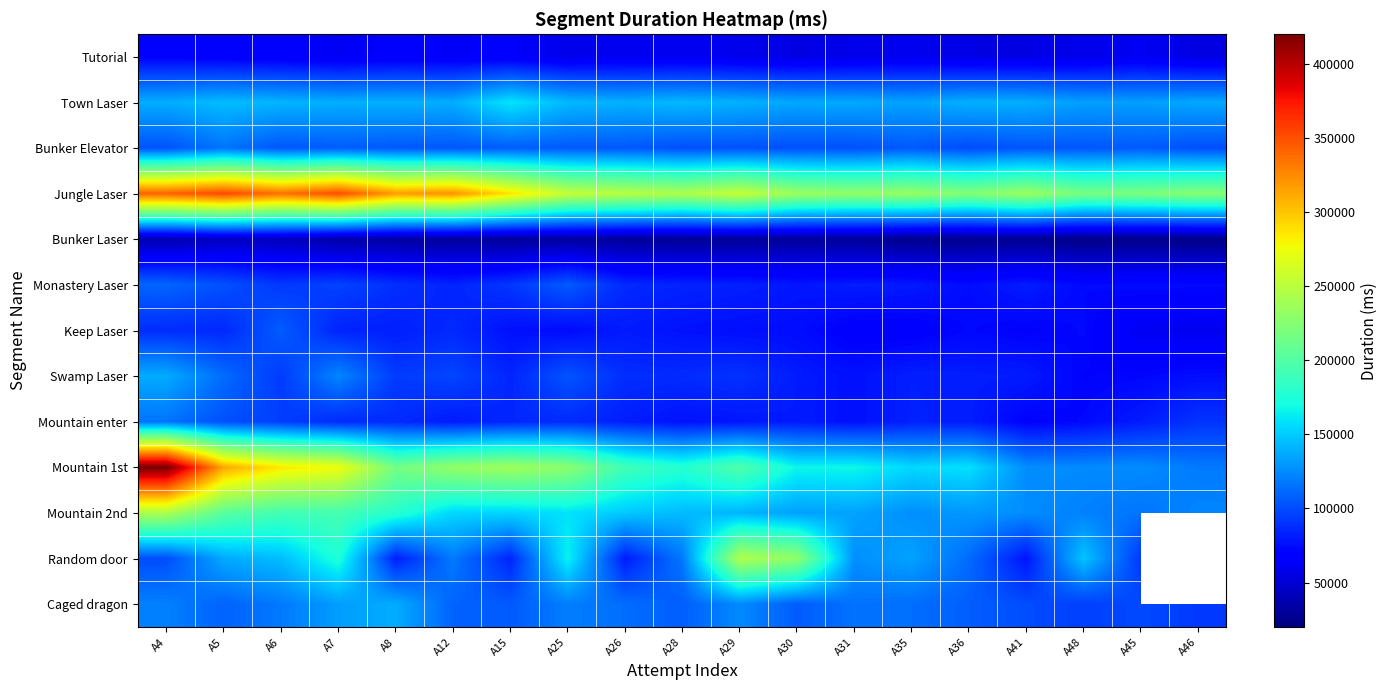

Is it true that Tutorial equals 61782.0 at A7?

True